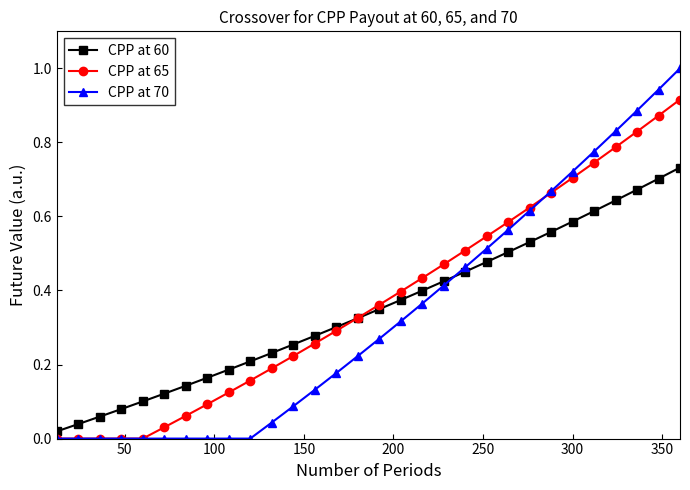

How many lines are shown in the chart?

3